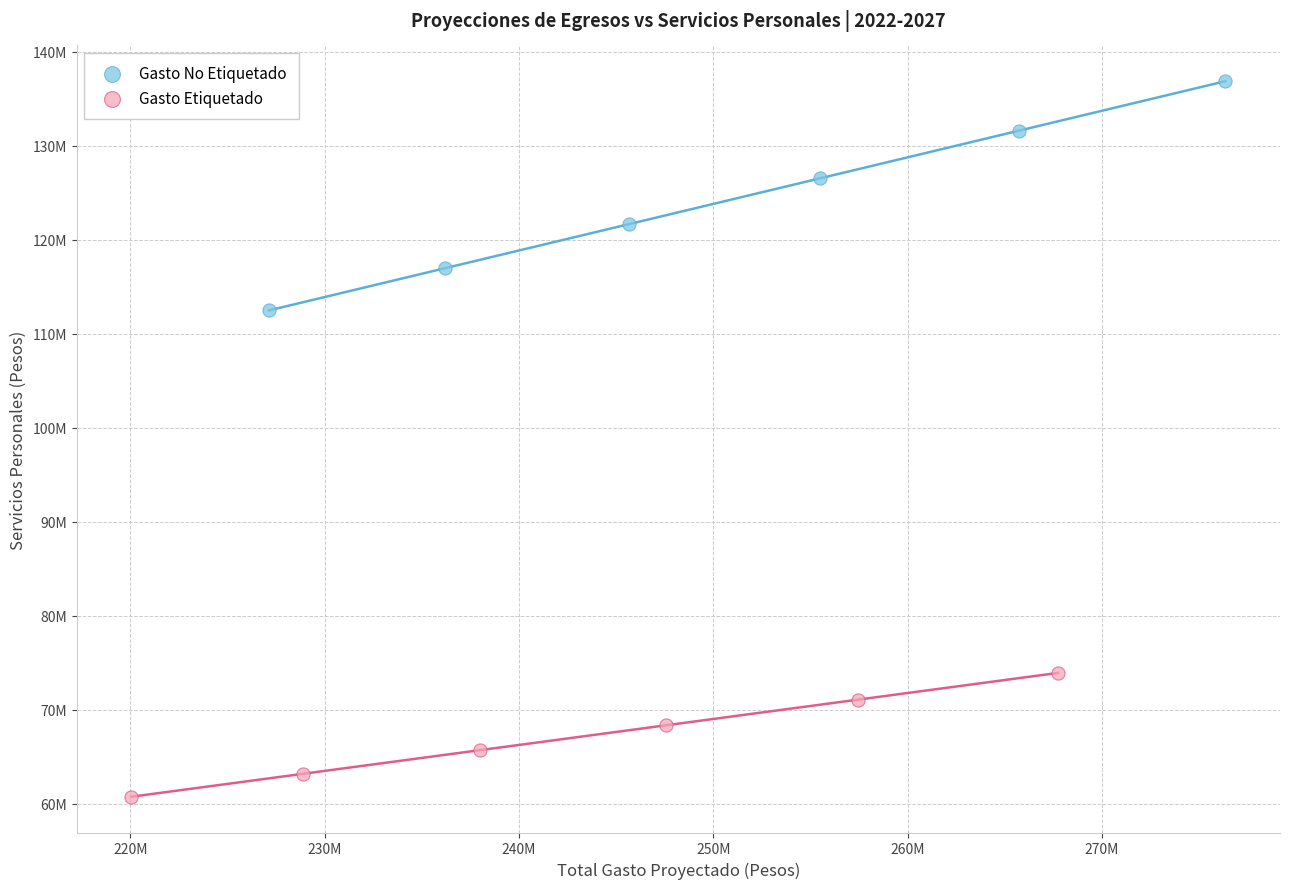

What are all the series names shown in the legend?

Gasto No Etiquetado, Gasto Etiquetado